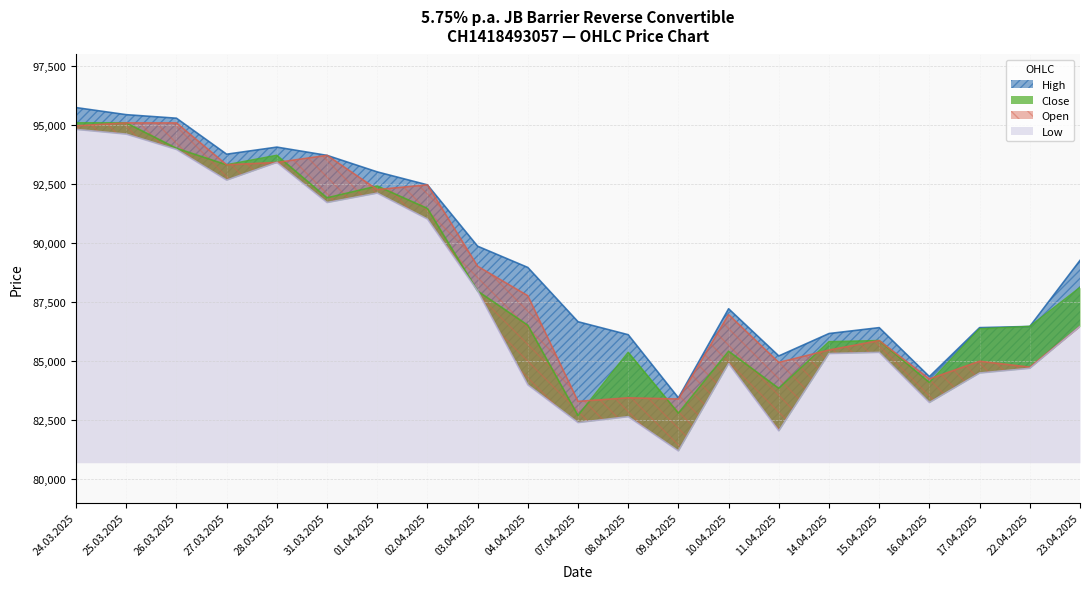

The Close series shows 85825 at 14.04.2025. True or false?

True